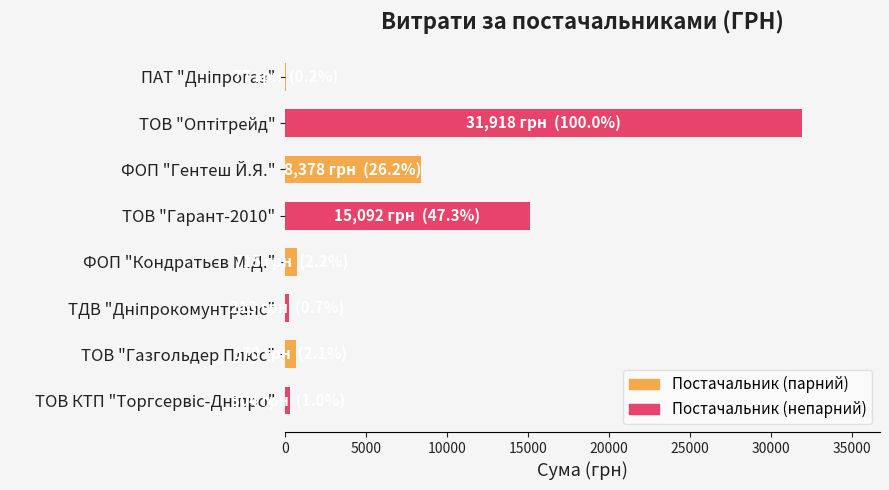

The chart shows a value of 8378.0 at ФОП "Гентеш Й.Я.". True or false?

True